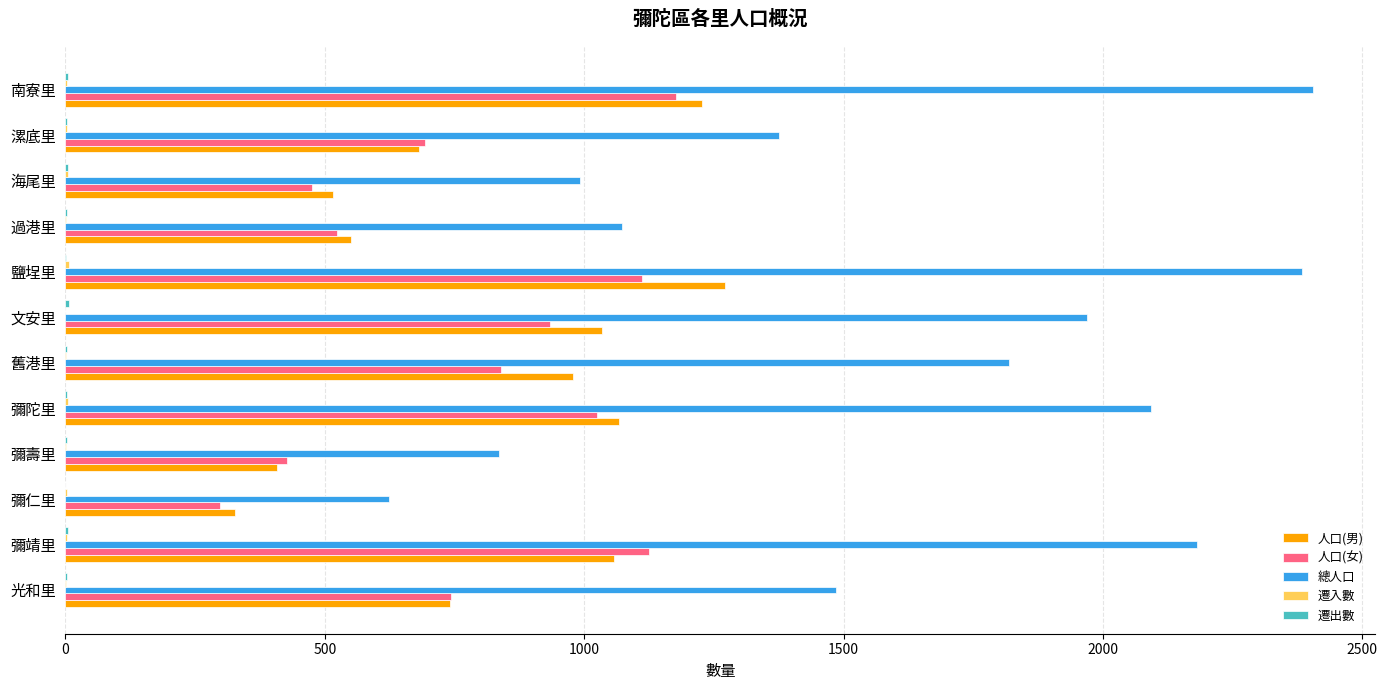

Count the number of data series in this chart.

5